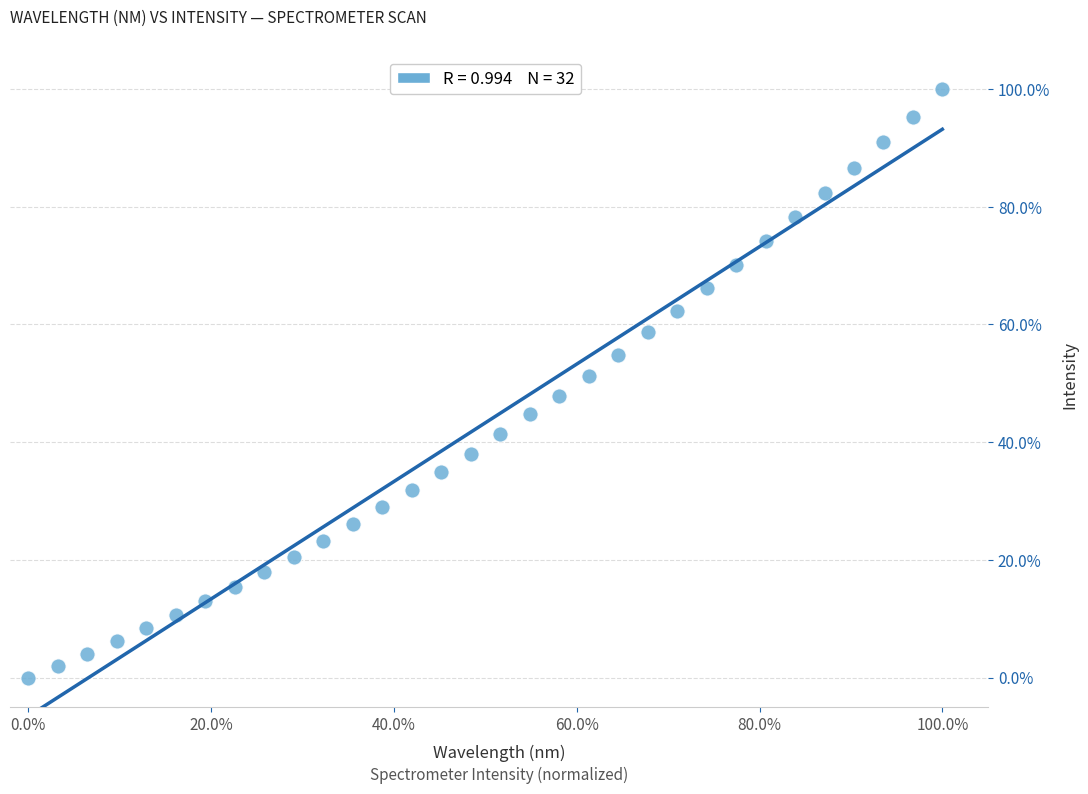

What is the range of Y values (max minus min)?

100.0